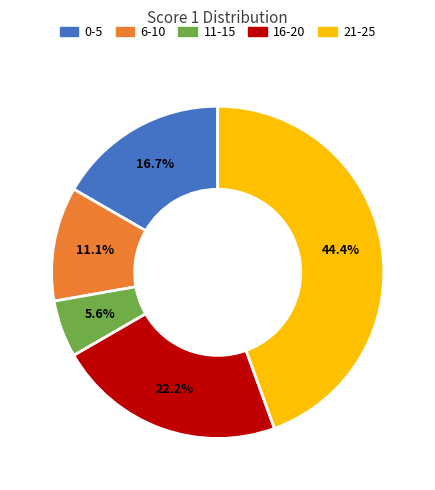

Count the number of slices in the pie.

5